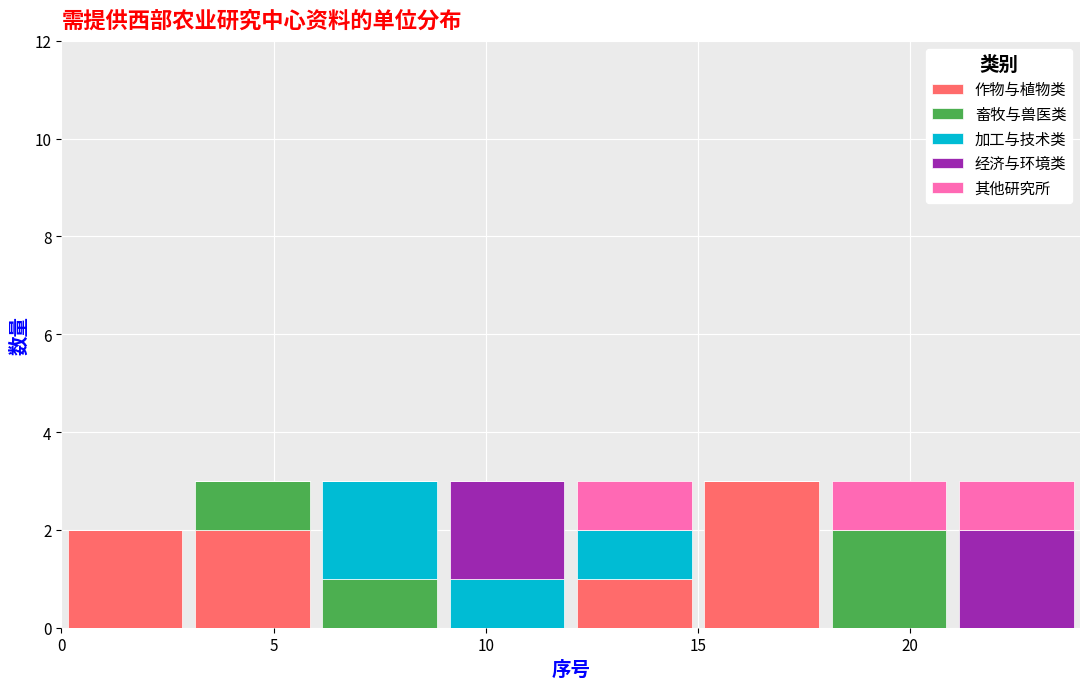

Reading left to right, list every stacked bar in this chart as the range it spans on the x-axis followed by its total height. The values are not printed on the chart, so give them approximately, as read against the axis.

0 to 3: 2
3 to 6: 3
6 to 9: 3
9 to 12: 3
12 to 15: 3
15 to 18: 3
18 to 21: 3
21 to 24: 3